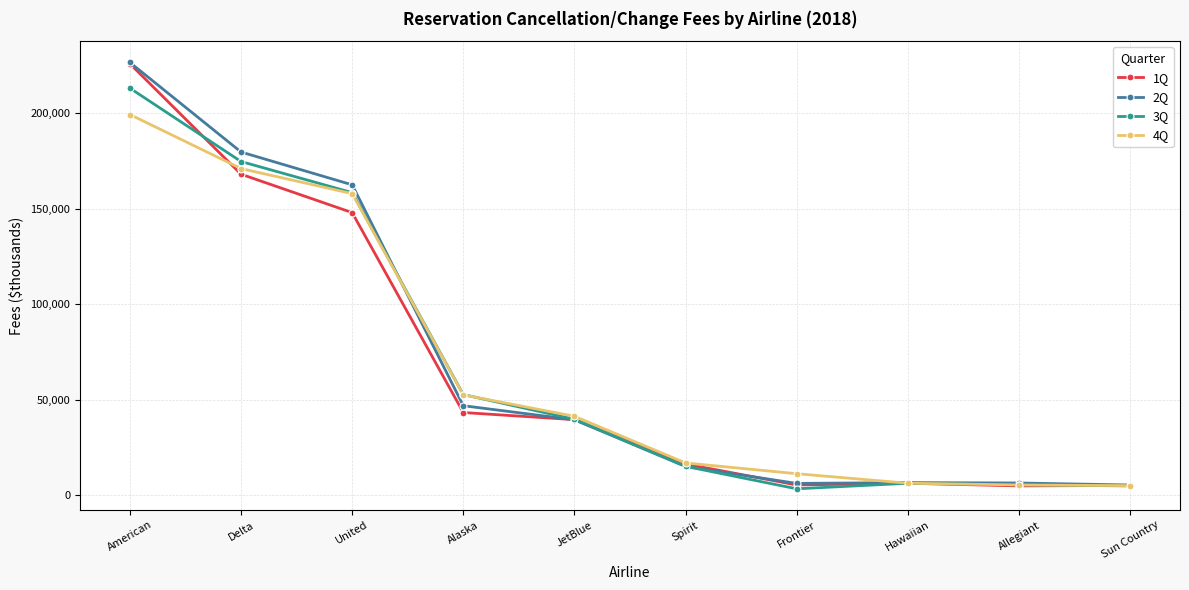

Is the value of 2Q at United greater than the value of 1Q at Alaska?

Yes